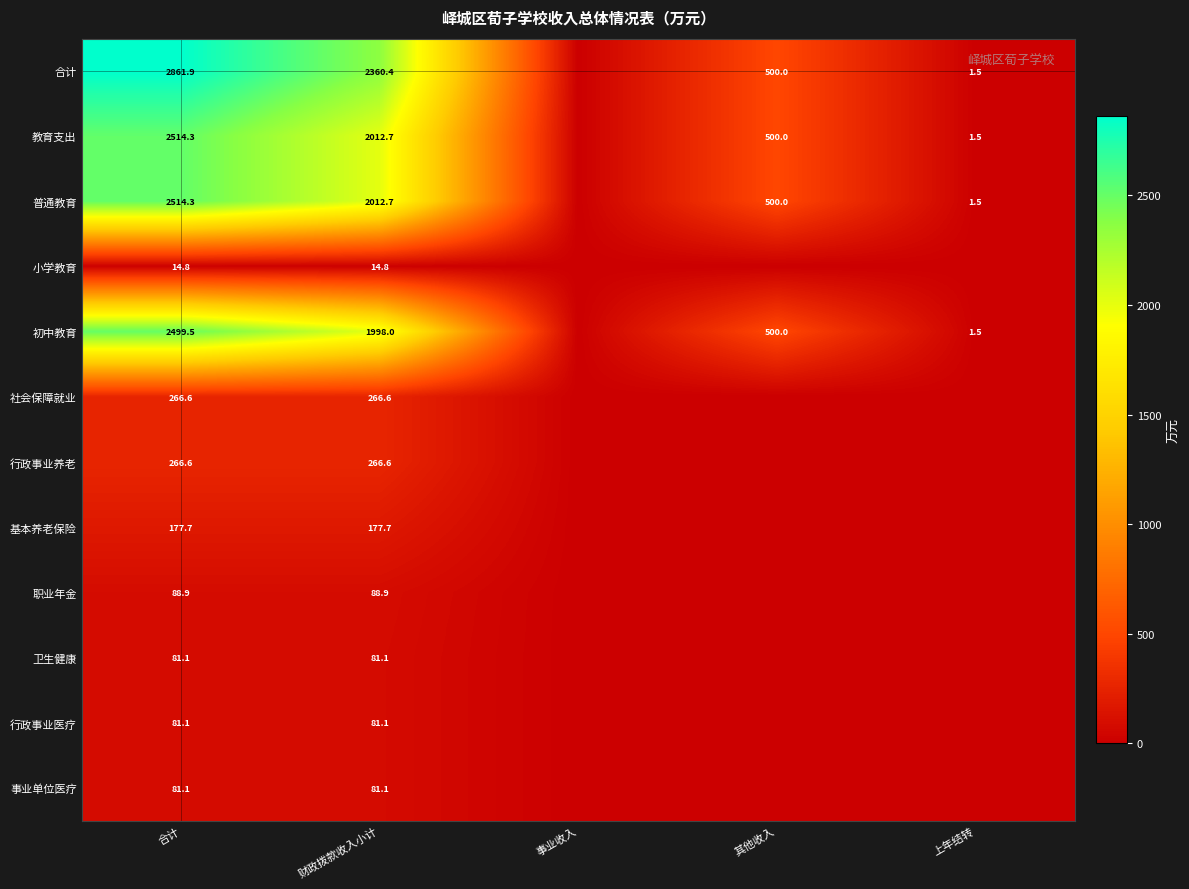

Between 合计 and 其他收入, which is larger?

合计